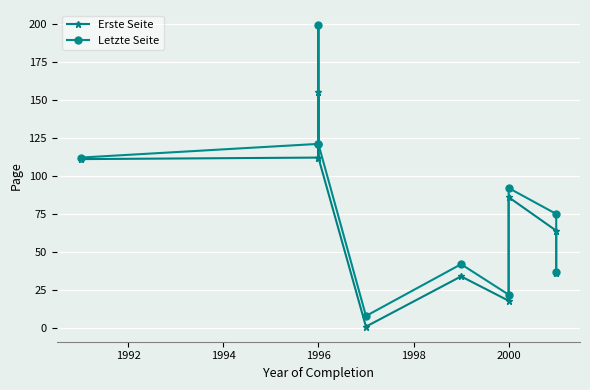

What is the approximate value of Letzte Seite at 1996, to the nearest 50?

100